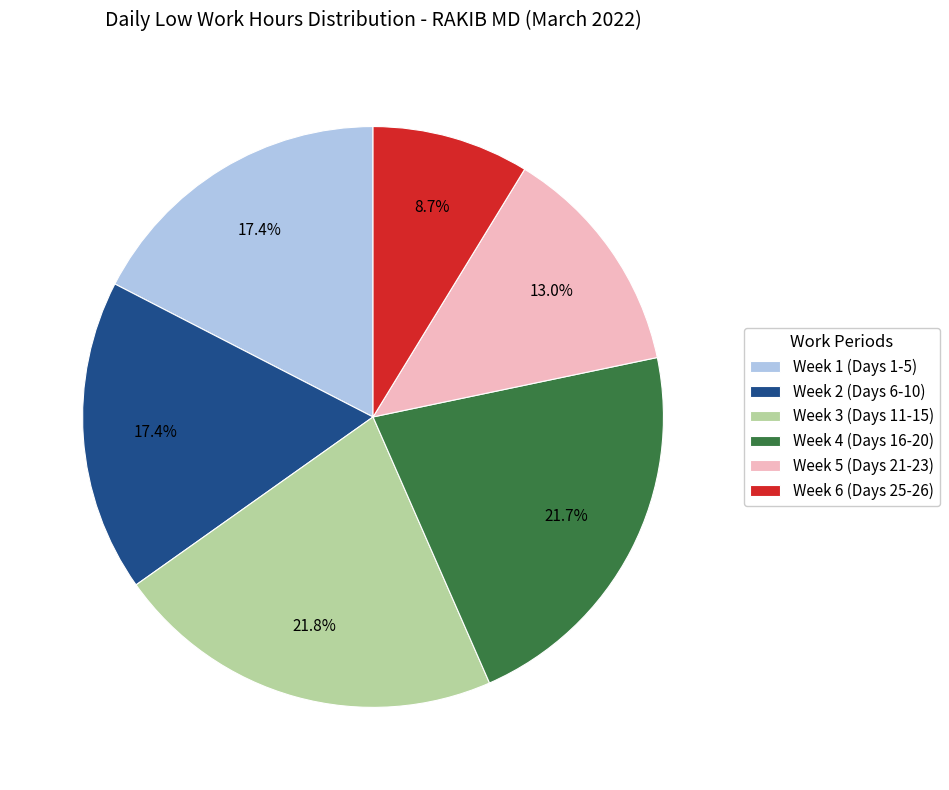

What portion of the pie excludes Week 3 (Days 11-15)?

78.2%